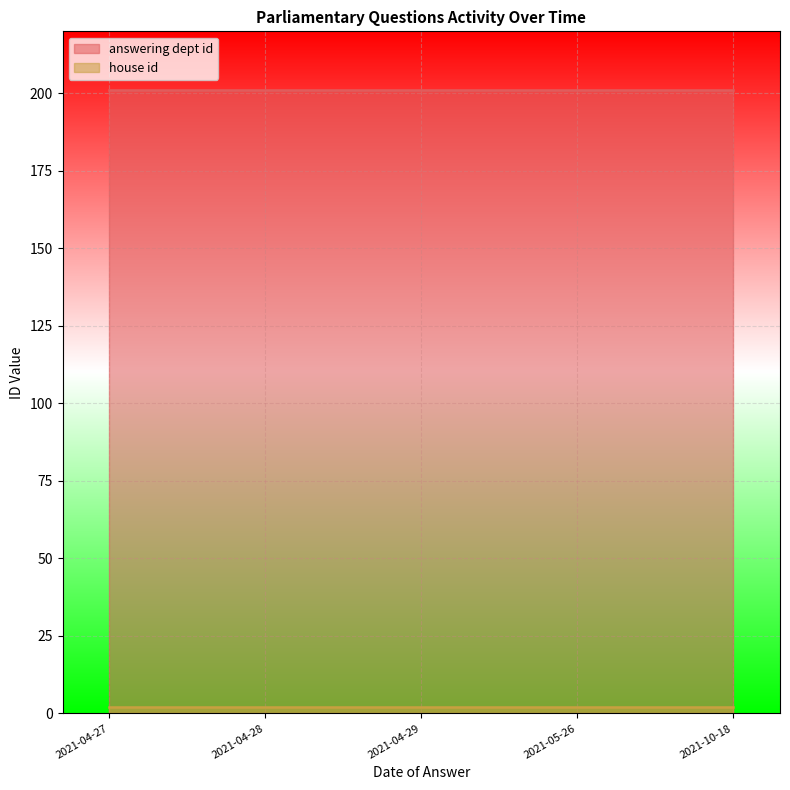

What are all the series names shown in the legend?

answering dept id, house id